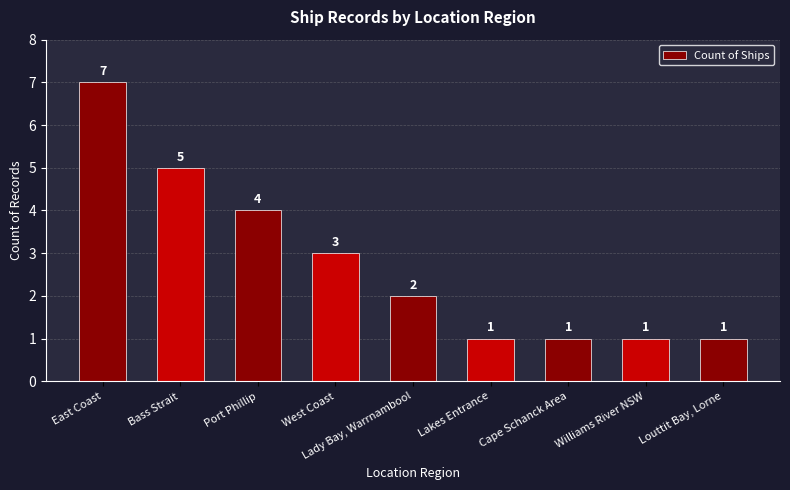

Does the chart contain stacked bars?

No